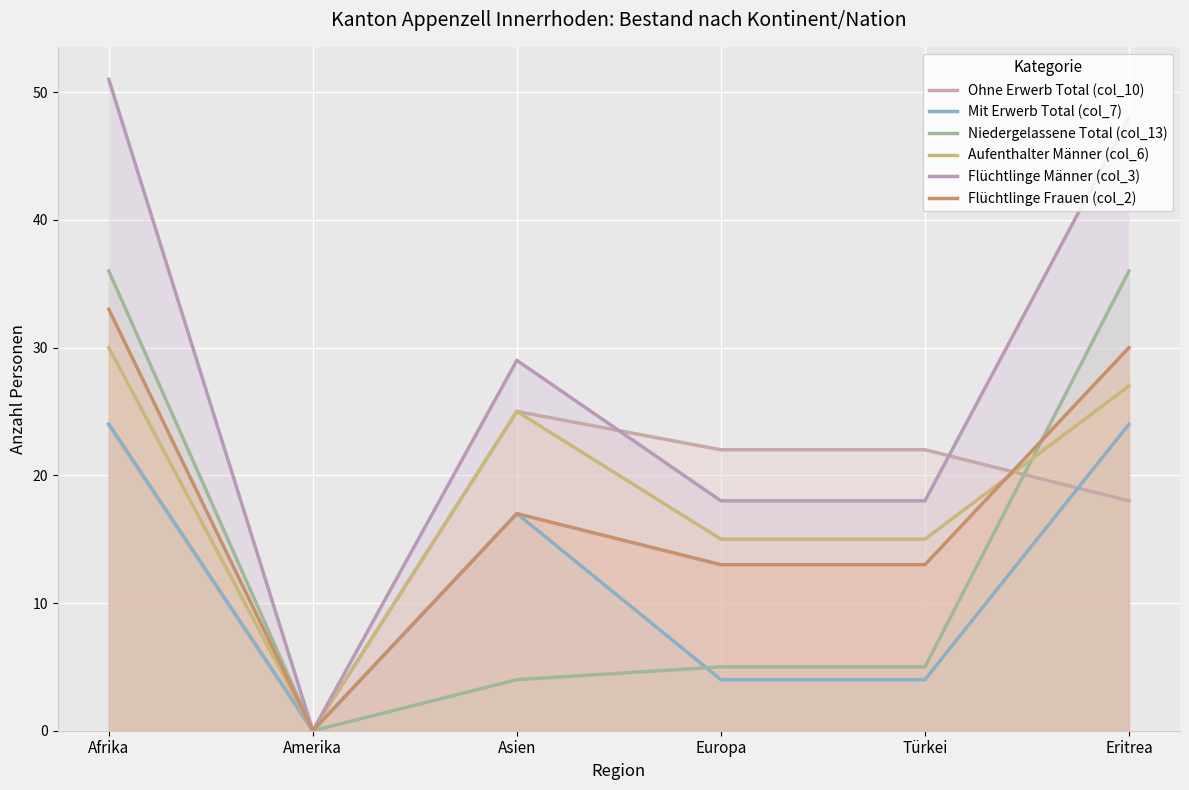

Read the Aufenthalter Männer (col_6) value at Europa.

15